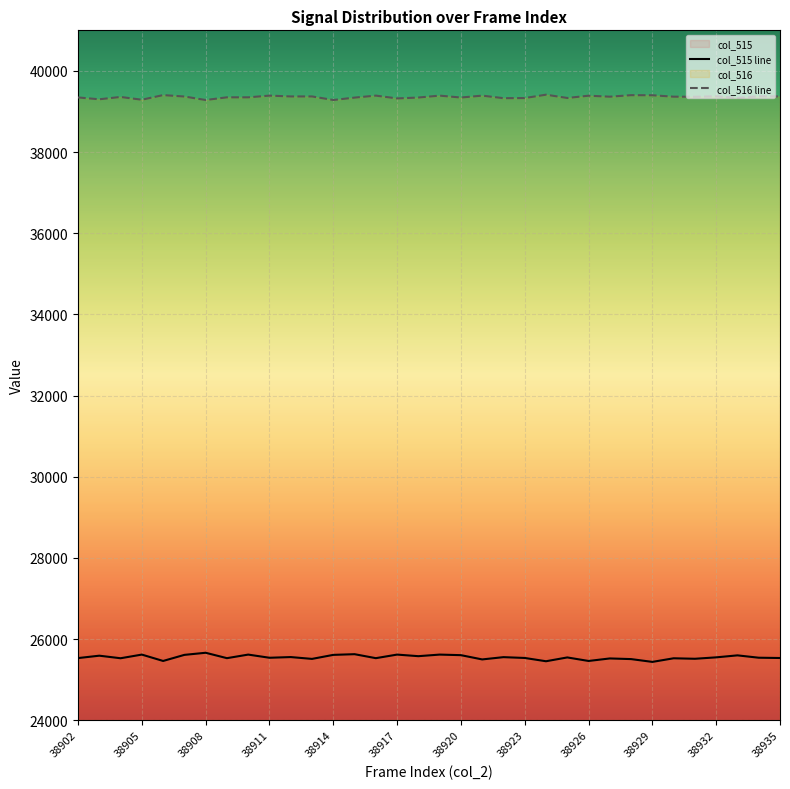

At which label is col_515 closest to 25548?

38932